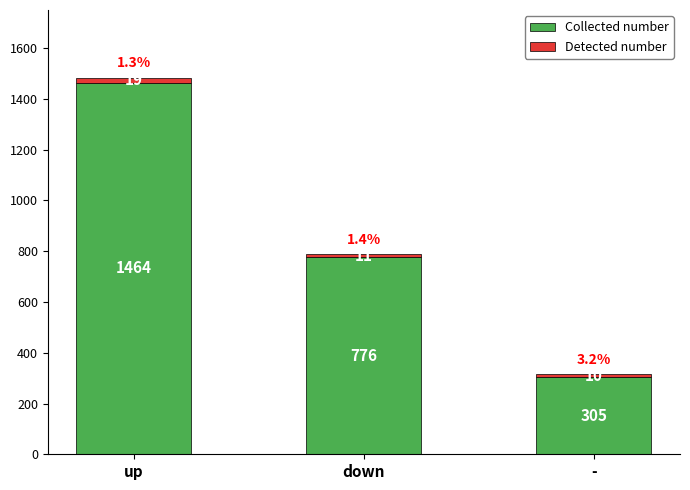

Does the chart contain stacked bars?

Yes